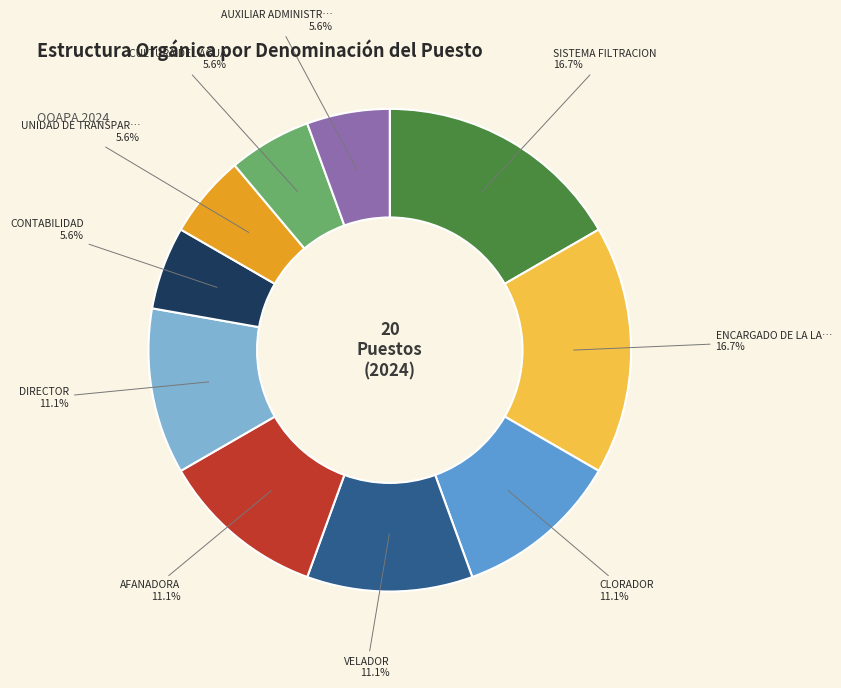

Is there a majority slice in this chart?

No